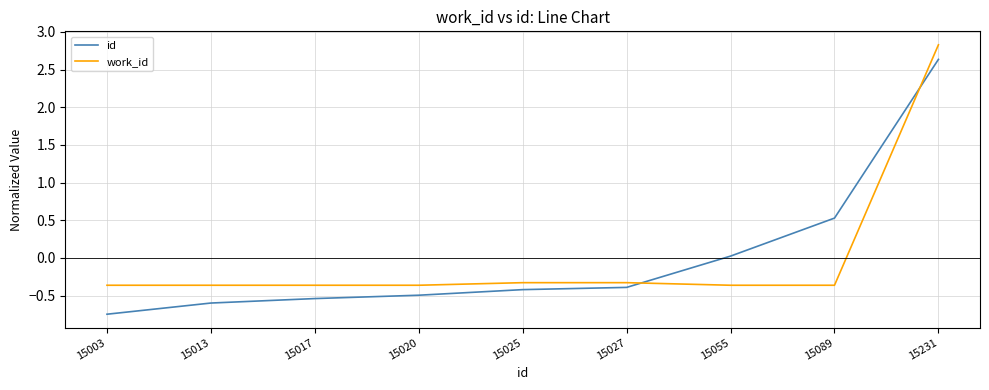

What is the difference between the id values at 15003 and 15027?

0.4